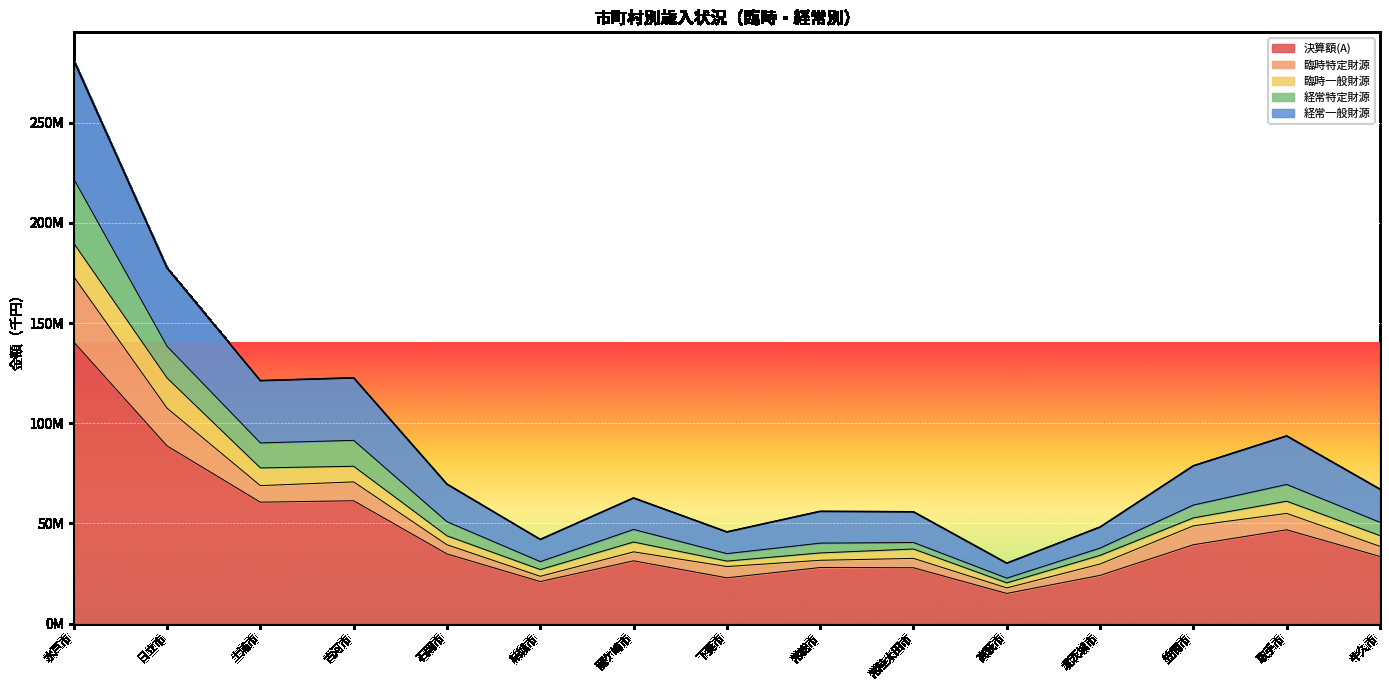

What is the total value across all series at 北茨城市?

150196188